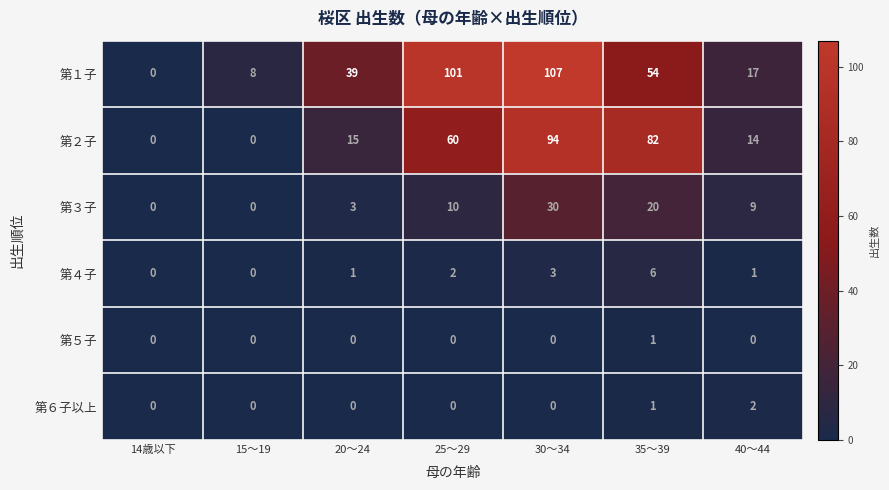

True or false: 第６子以上 has a value of 1 at 35～39.

True